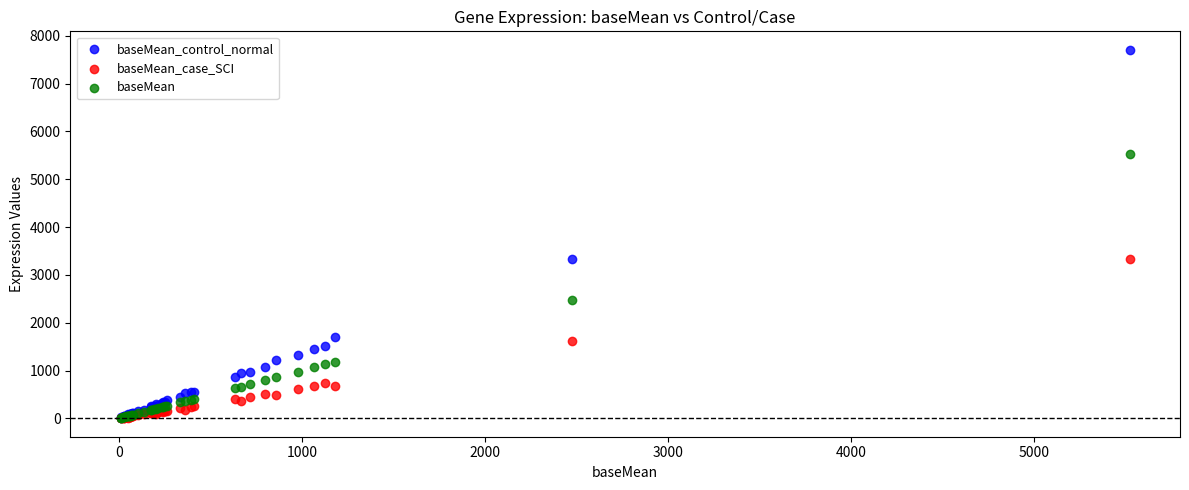

Which series has the largest Y range (max minus min)?

baseMean_control_normal